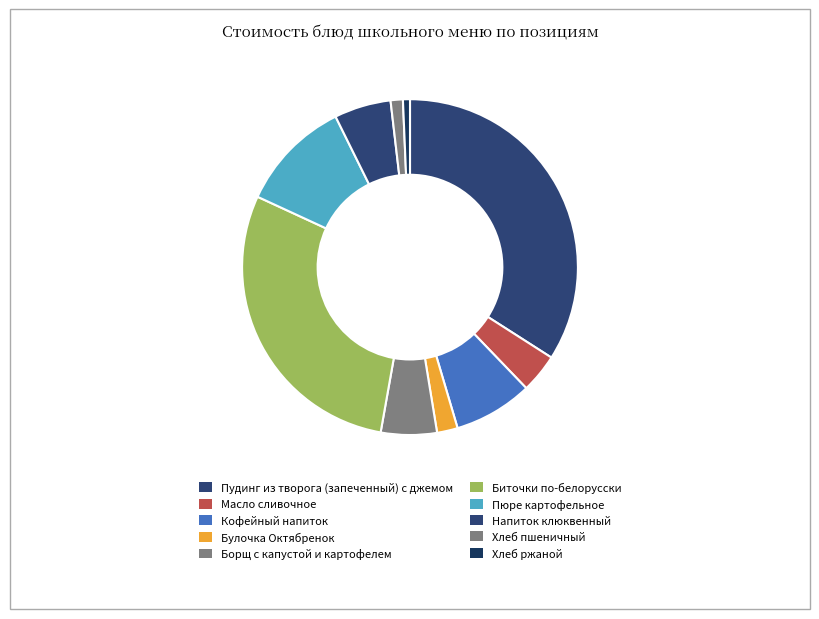

Is it true that Пюре картофельное is 19% of the pie?

False